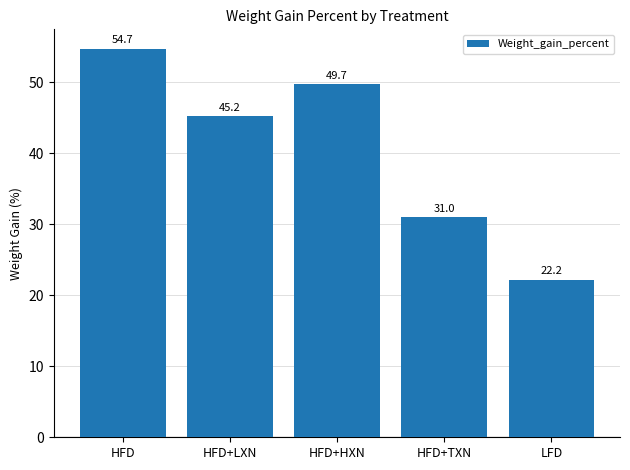

What is the change in value from HFD+TXN to LFD?

-8.8